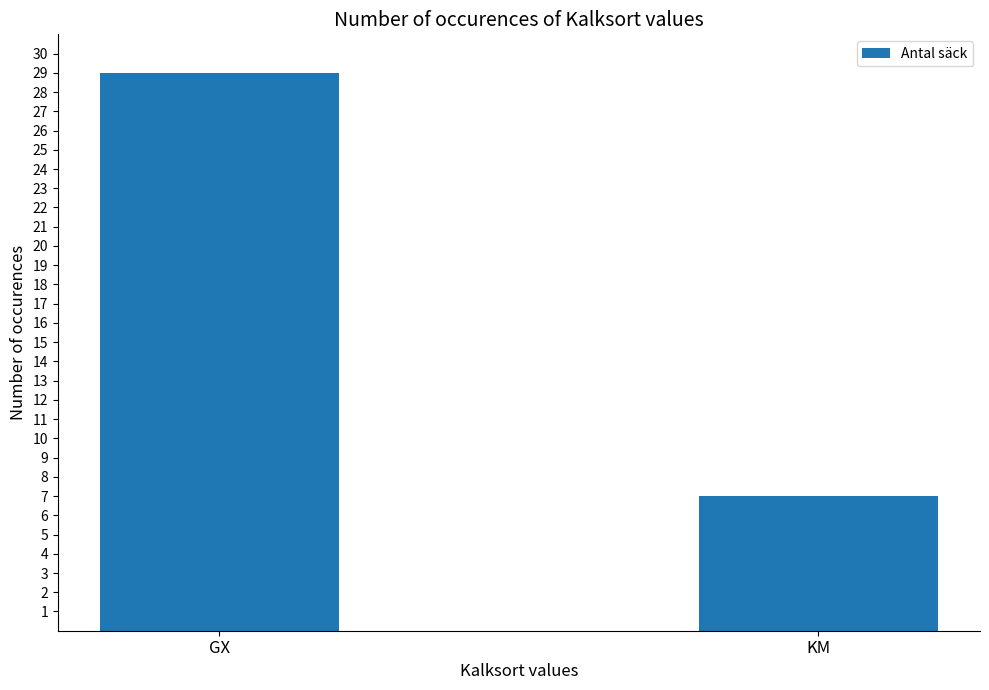

How many series are shown in this chart?

1